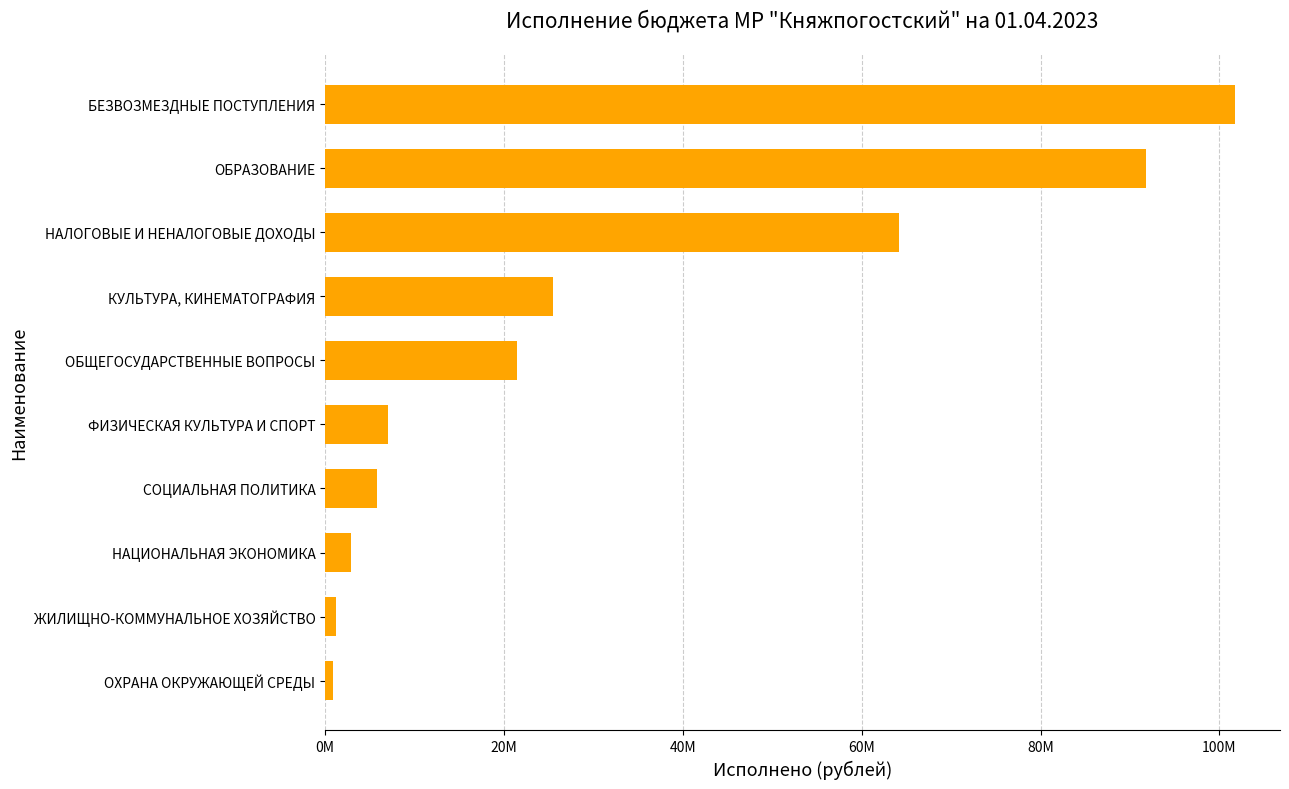

Are the bars horizontal?

Yes